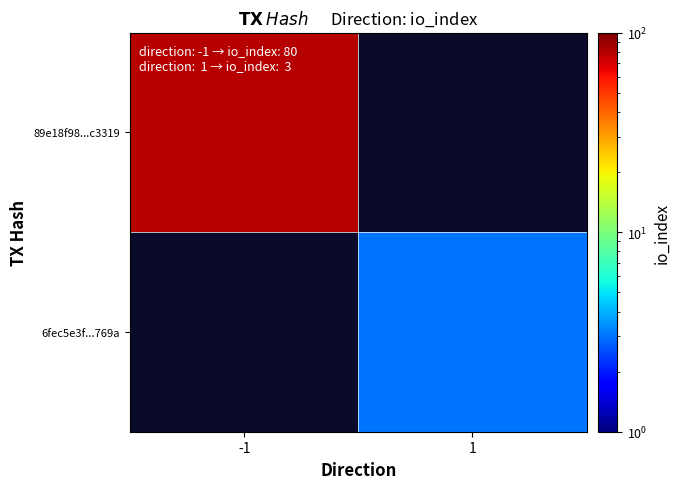

At -1, list the series in order from largest to smallest.

89e18f98...c3319, 6fec5e3f...769a